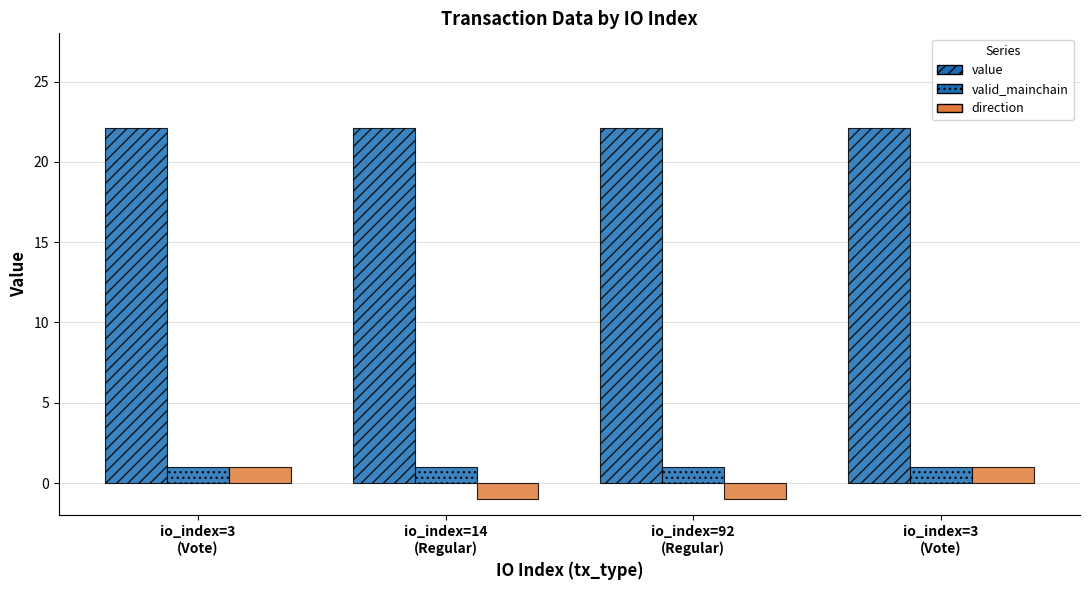

Which label corresponds to the smallest value in the chart?

io_index=14
(Regular)